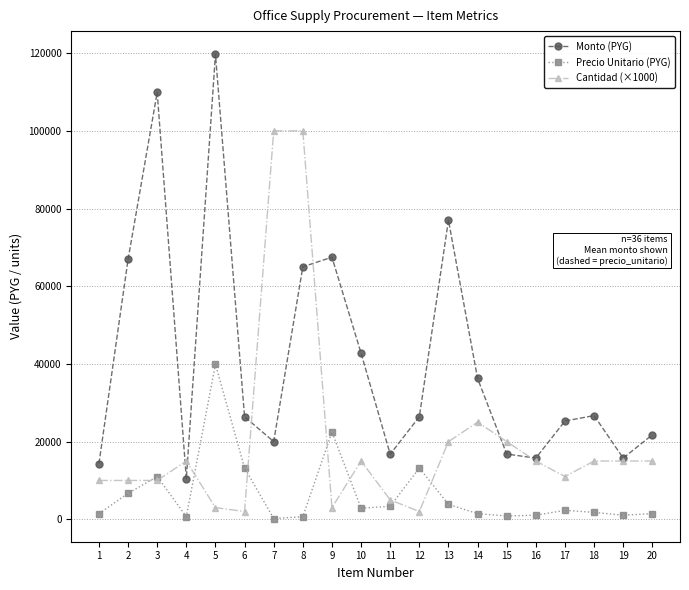

True or false: Monto (PYG) has more than 0 points higher than both neighbors.

True